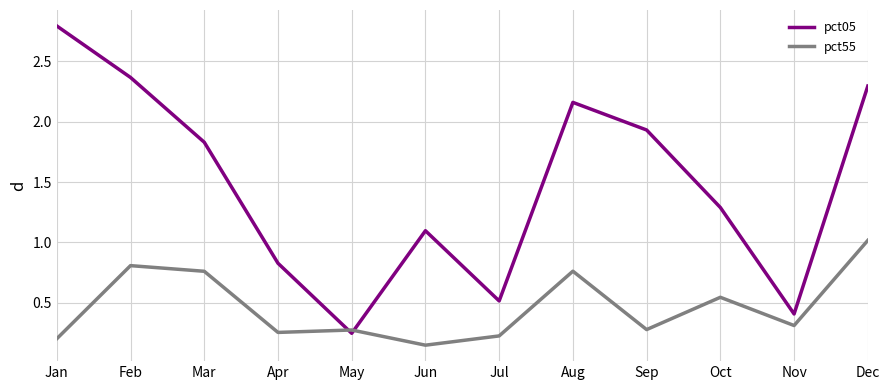

At which category does pct05 reach its first local peak?

Jun